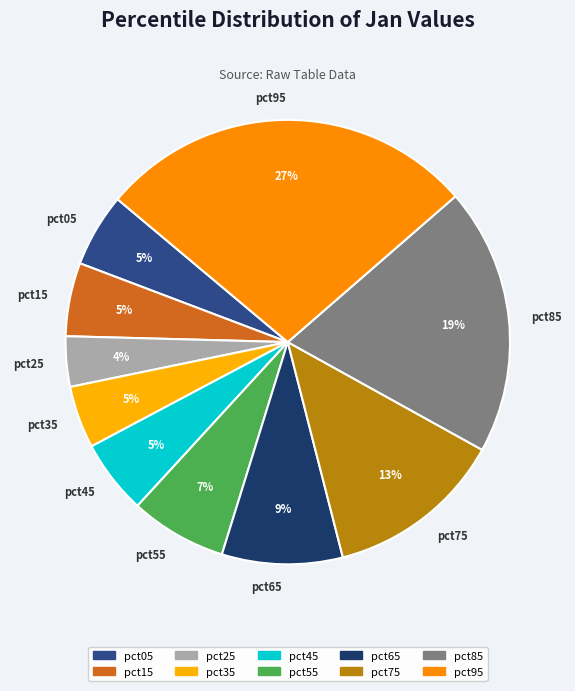

Is there a majority slice in this chart?

No